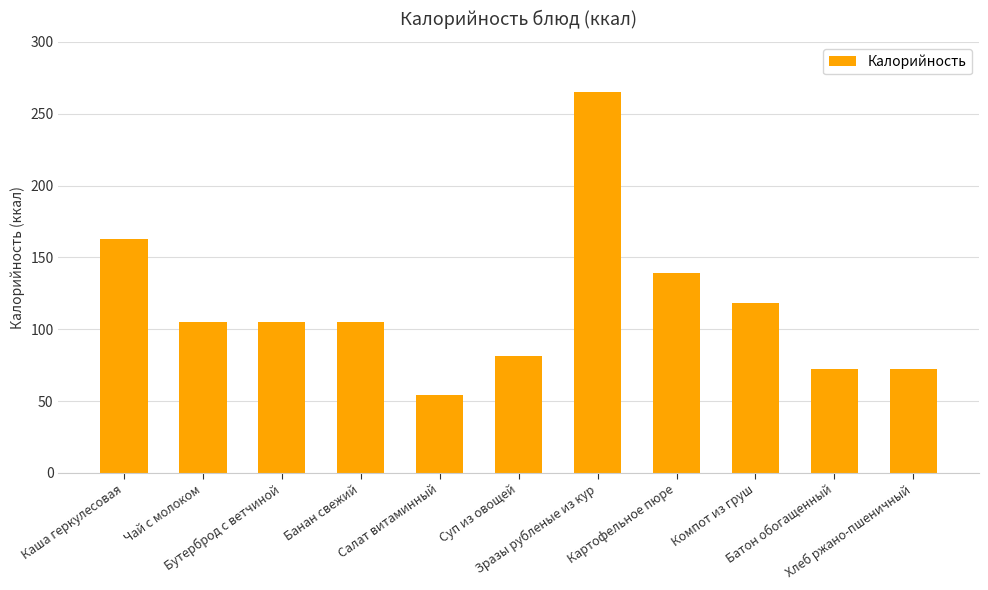

How many bars are there in total?

11